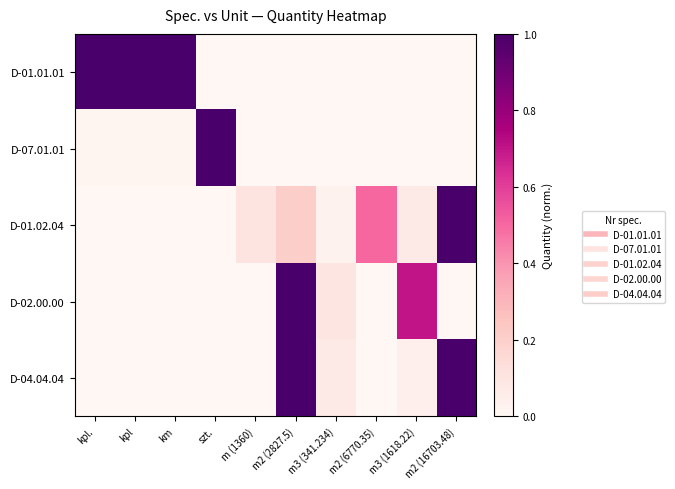

Which series has the largest total across all categories?

D-01.01.01